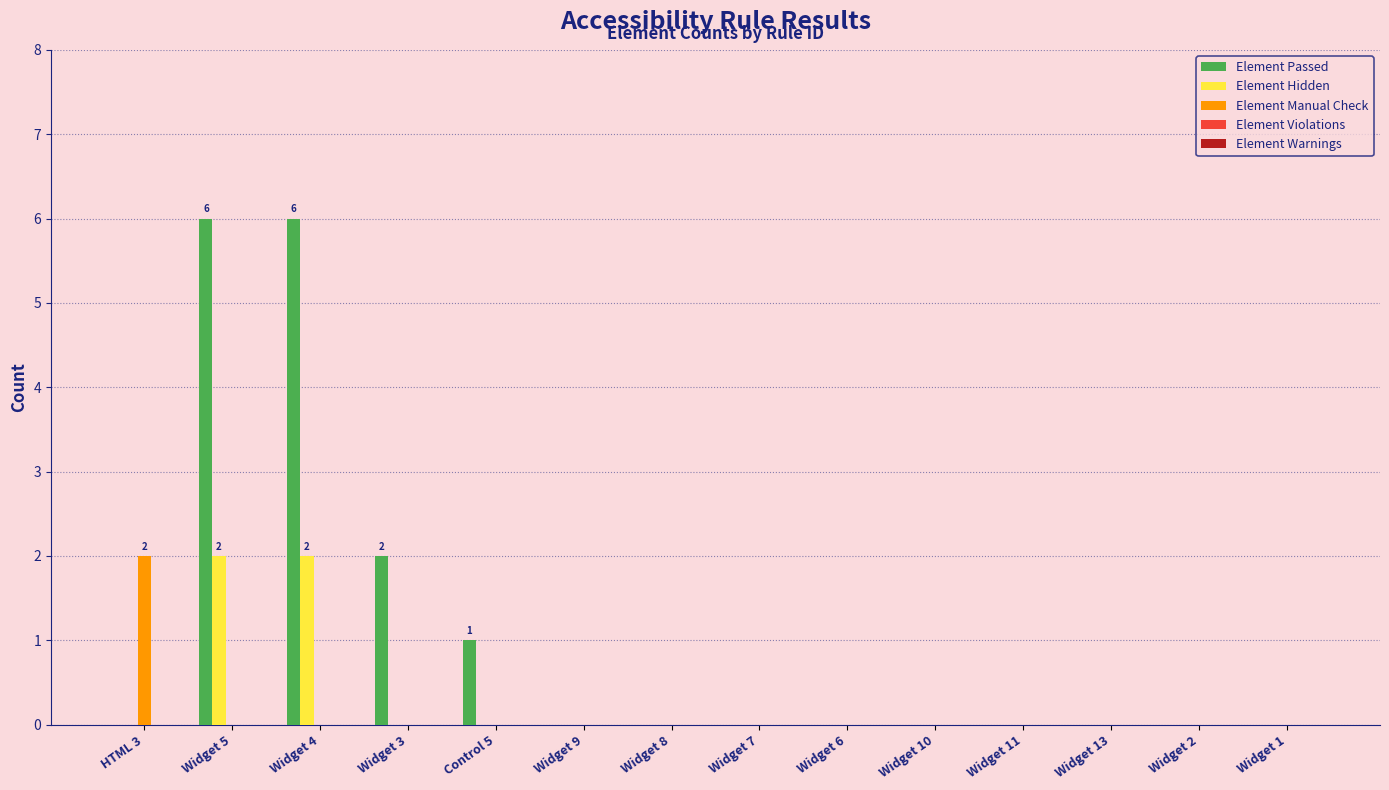

Which series changed the most between HTML 3 and Widget 13?

Element Manual Check